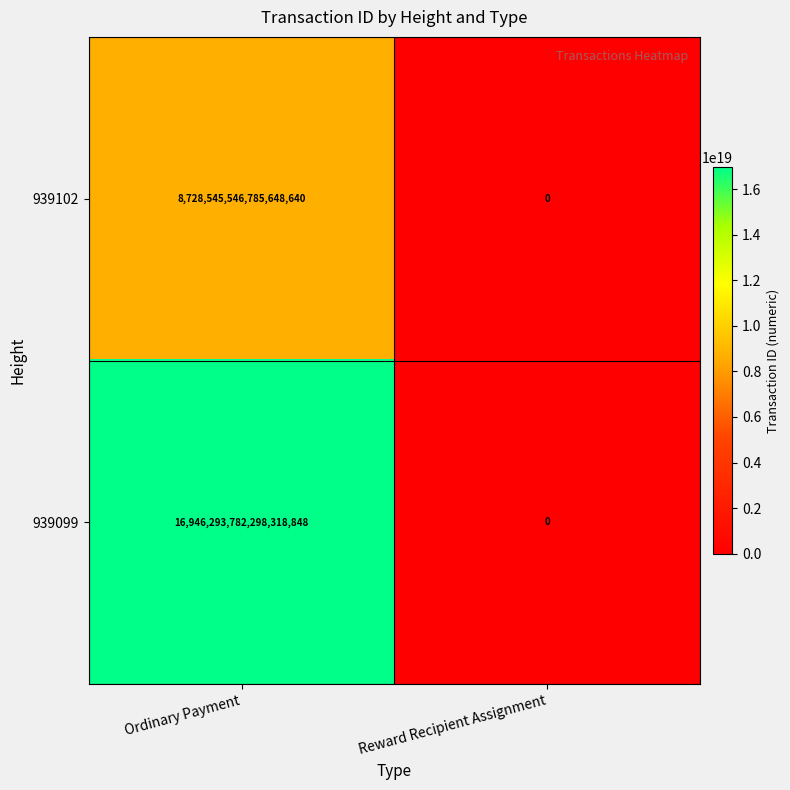

Between Ordinary Payment and Reward Recipient Assignment, which series saw the biggest shift?

939099